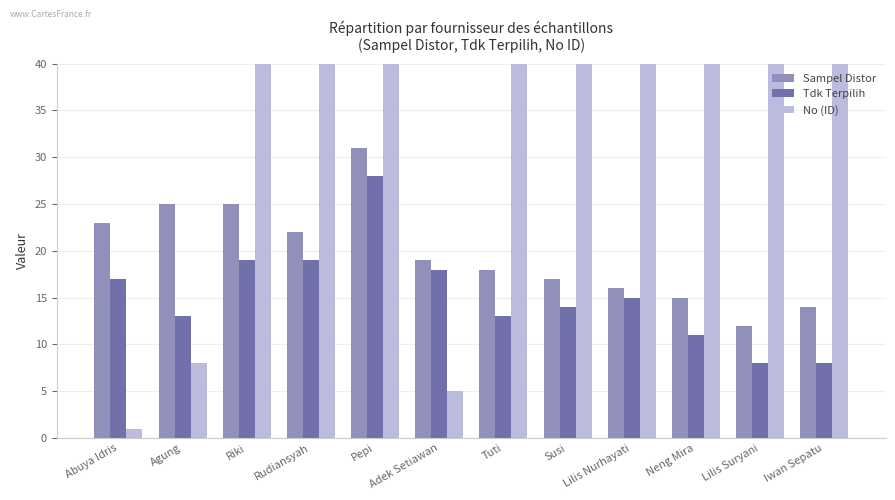

Rank the categories by Sampel Distor value from lowest to highest.

Lilis Suryani, Iwan Sepatu, Neng Mira, Lilis Nurhayati, Susi, Tuti, Adek Setiawan, Rudiansyah, Abuya Idris, Agung, Riki, Pepi